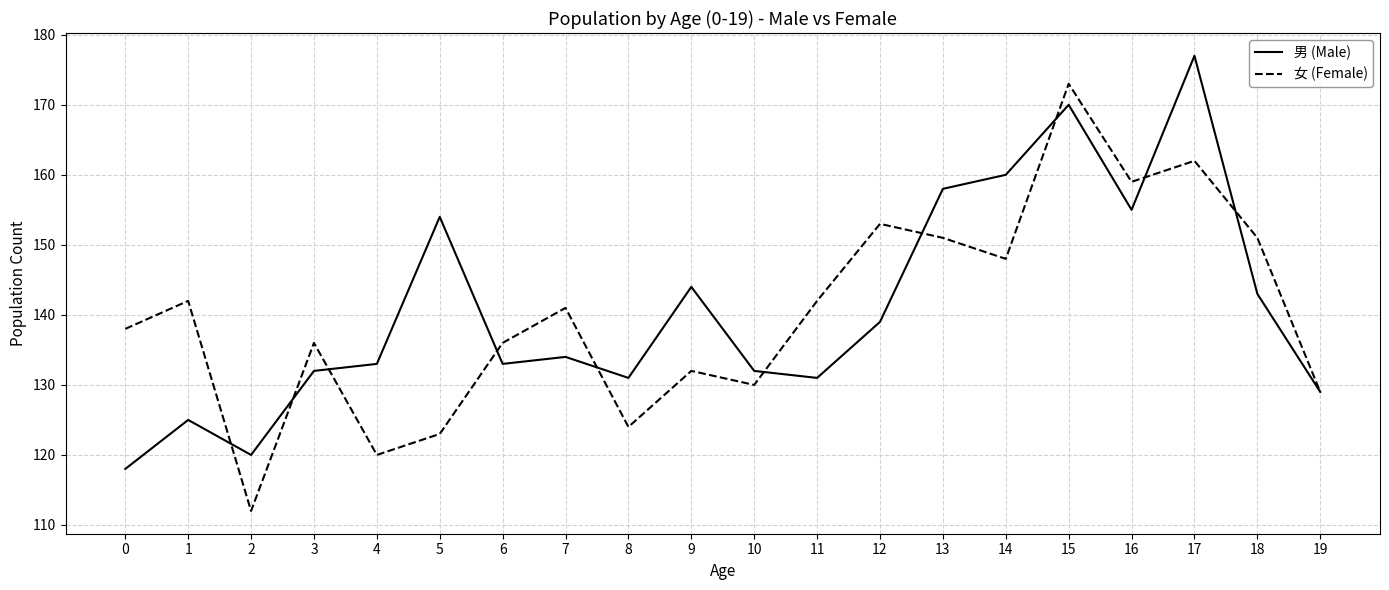

Reading left to right, list all the values displayed in this chart.

男 (Male): 118	125	120	132	133	154	133	134	131	144	132	131	139	158	160	170	155	177	143	129
女 (Female): 138	142	112	136	120	123	136	141	124	132	130	142	153	151	148	173	159	162	151	129